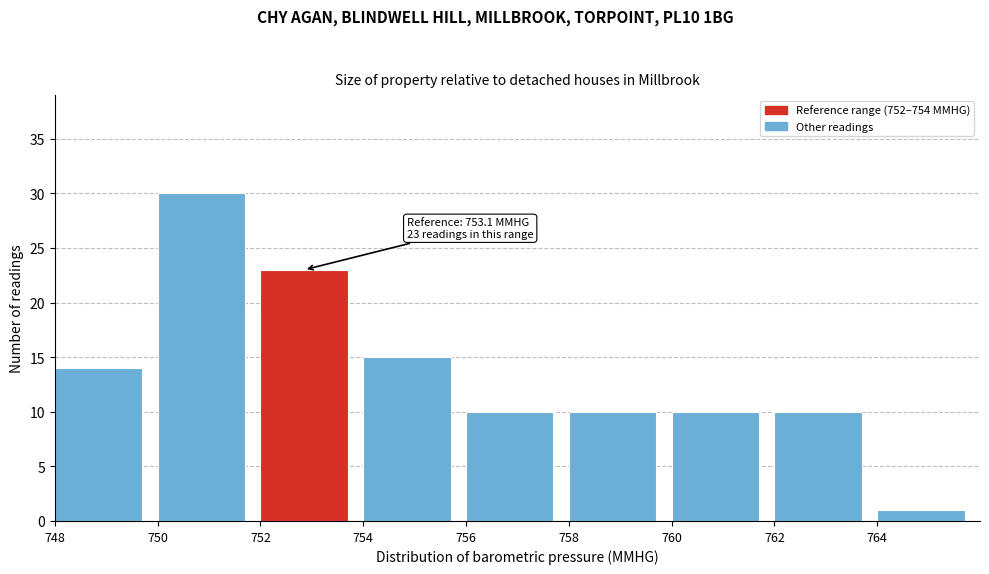

Which range on the x-axis has the tallest bar?

750 to 752